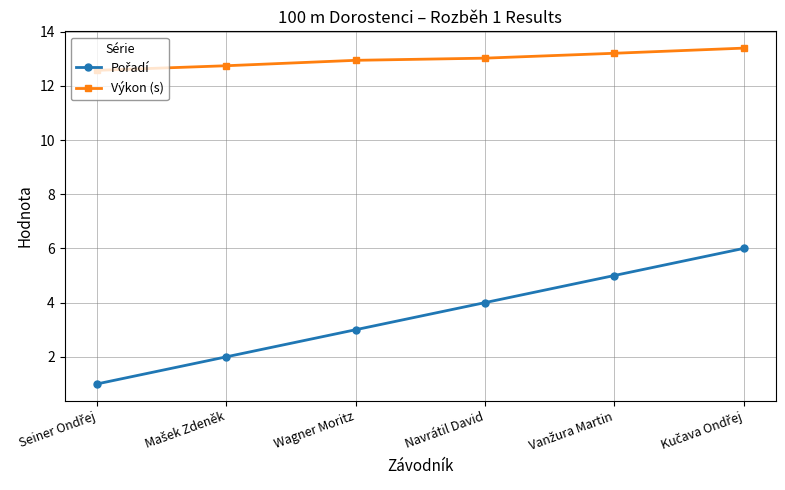

At how many categories does at least one series exceed 4?

6